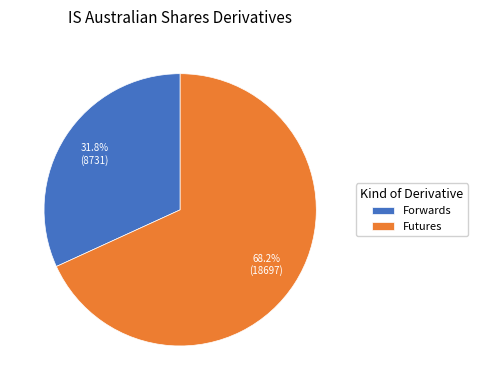

How many slices are in this pie chart?

2